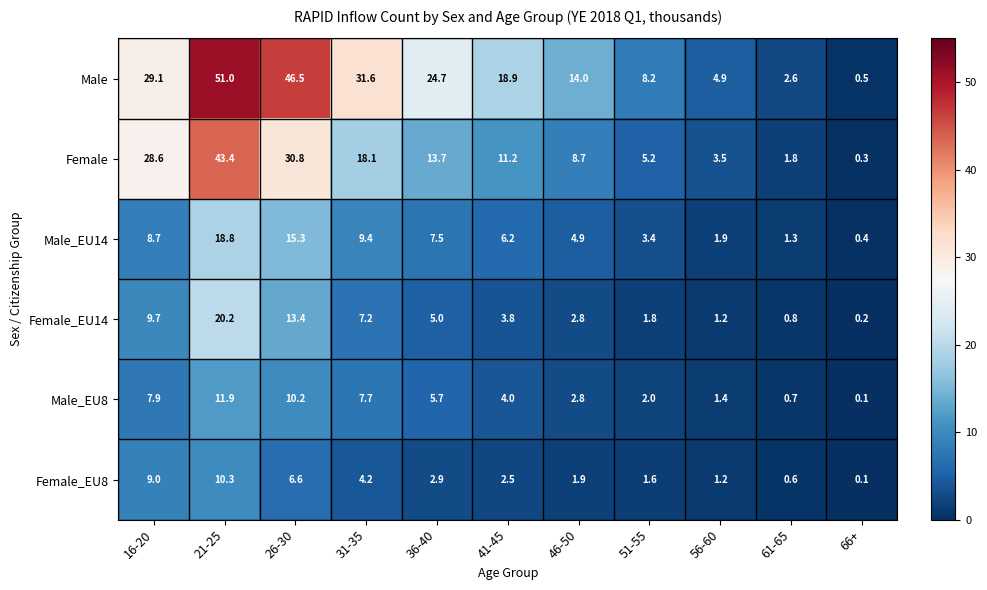

What is the lowest value of the Male_EU14 series?

0.4